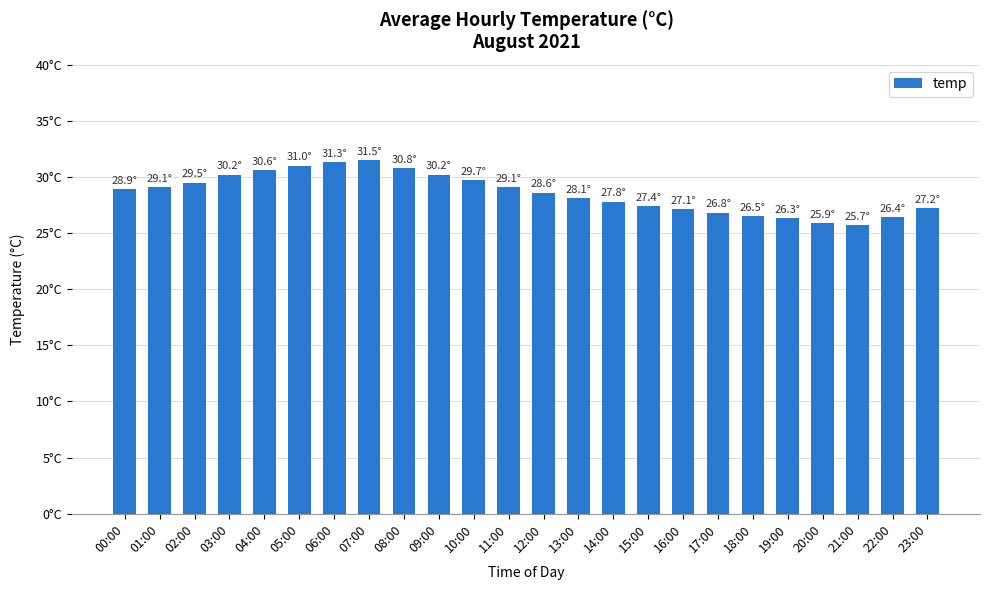

Is it true that the value at 22:00 is 26.4?

True